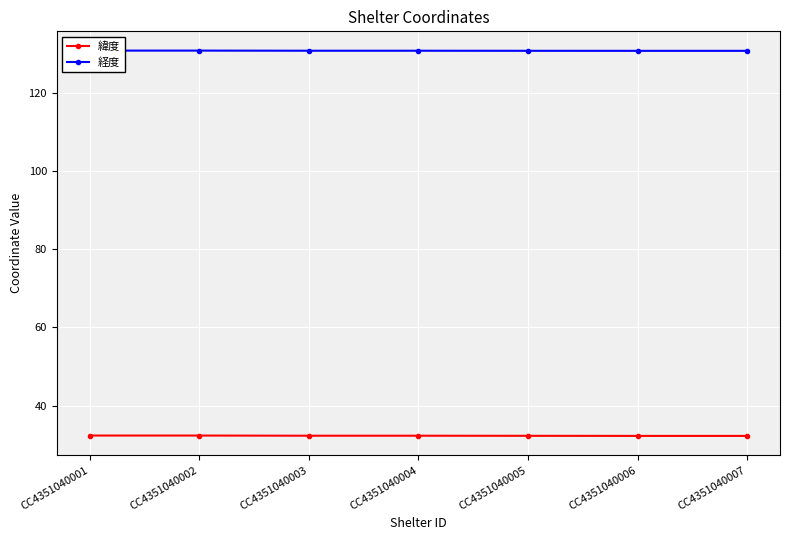

True or false: 経度 and 緯度 intersect in this chart.

False